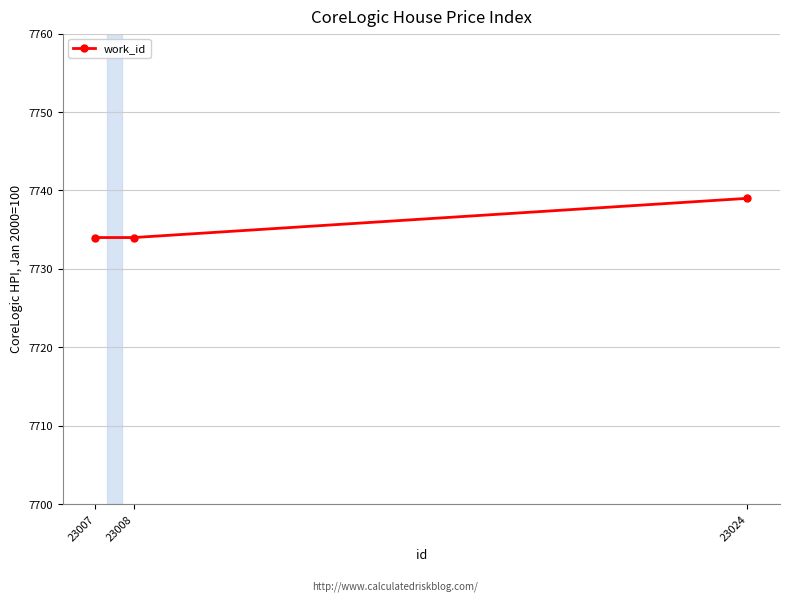

Read the value at 23008.

7734